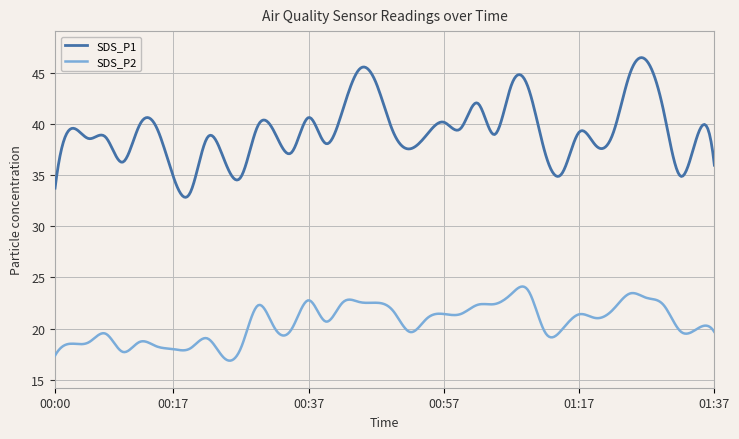

What is the highest value of the SDS_P2 series?

24.1